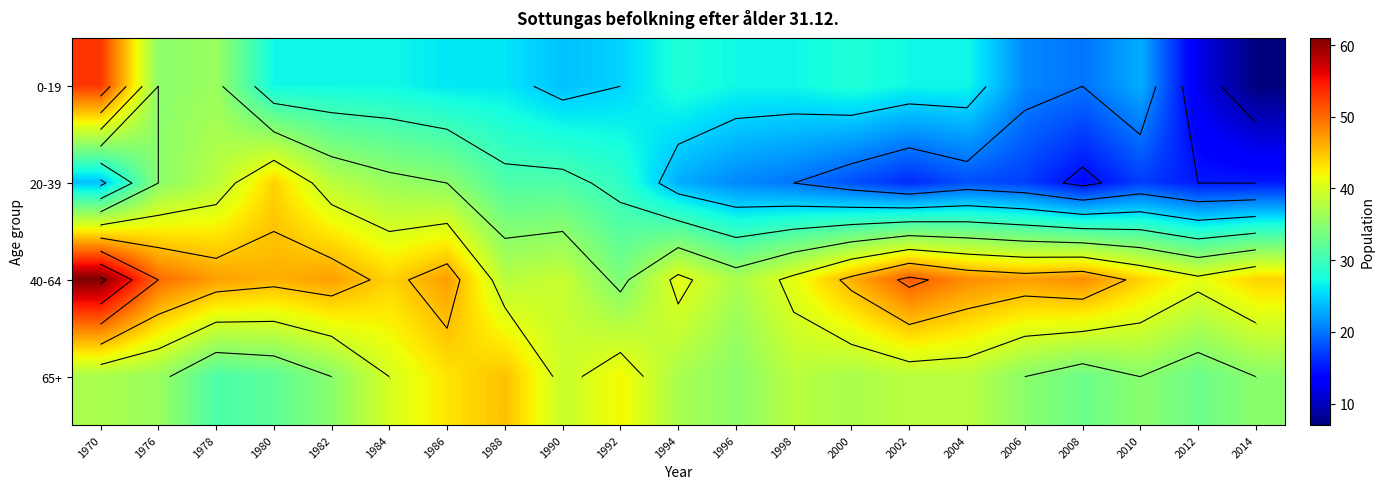

Which label corresponds to the smallest value in the chart?

2014